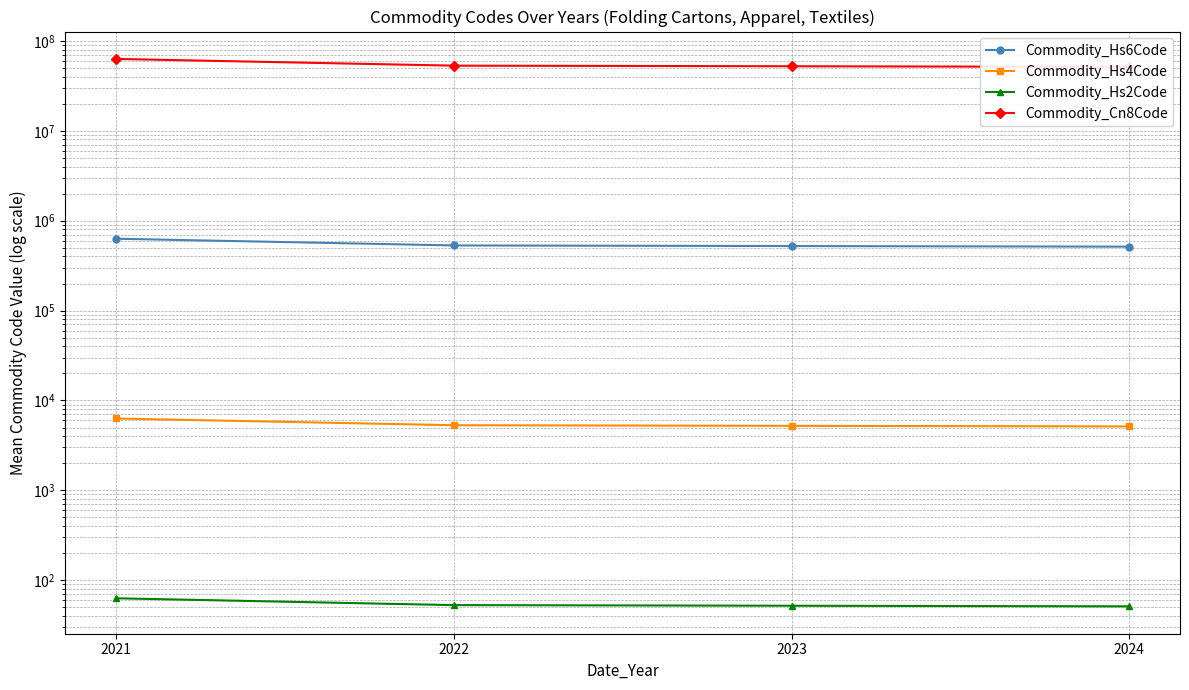

What is the value of the Commodity_Hs2Code point at the 2nd from the left?

52.9